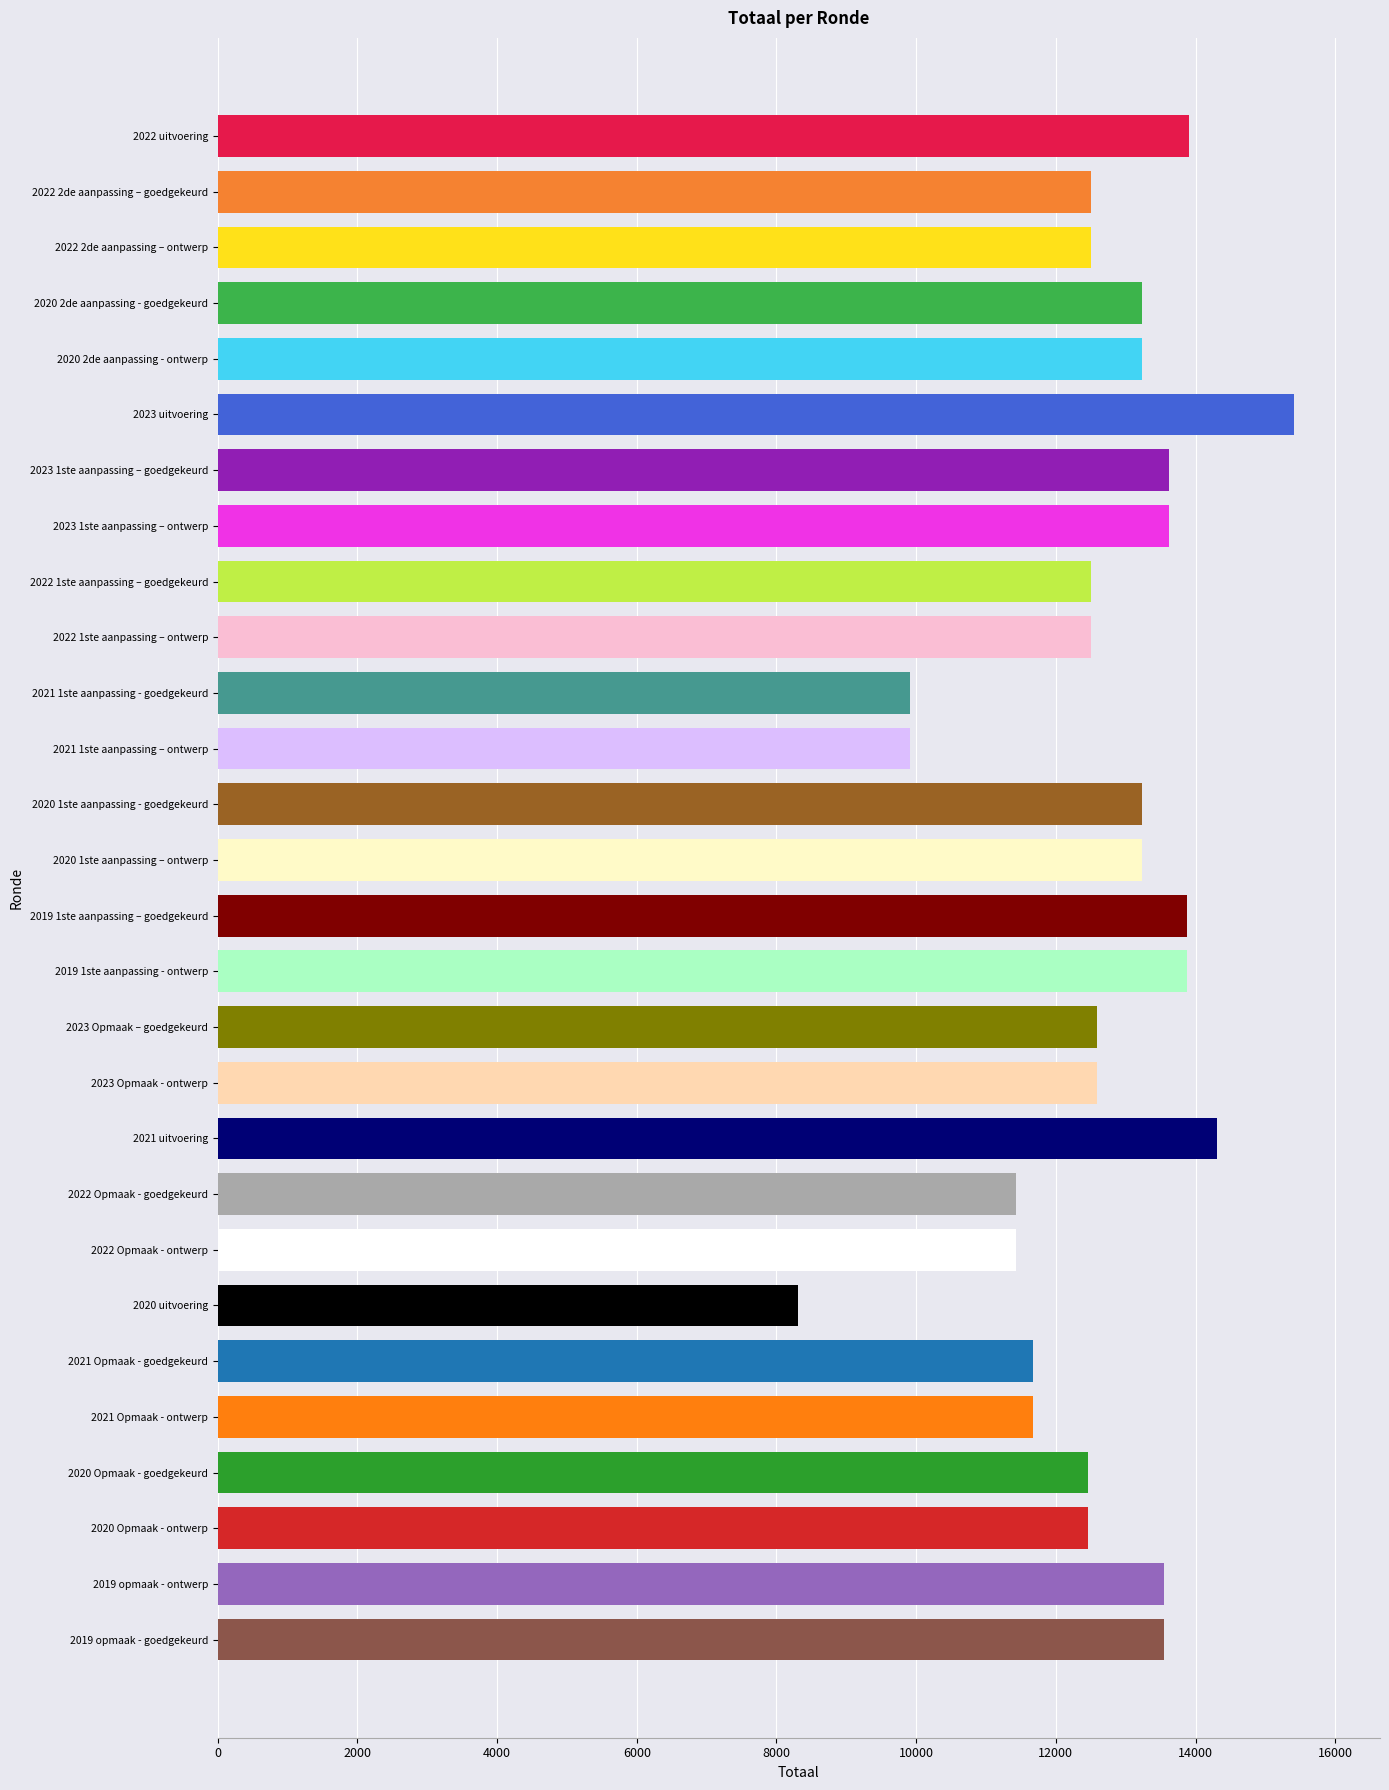

Reading right to left, transcribe all the data shown in this chart.

13550	13550	12459	12459	11671	11671	8306	11432	11432	14303	12584	12584	13876	13876	13239	13239	9917	9917	12503	12503	13623	13623	15409	13239	13239	12503	12503	13912